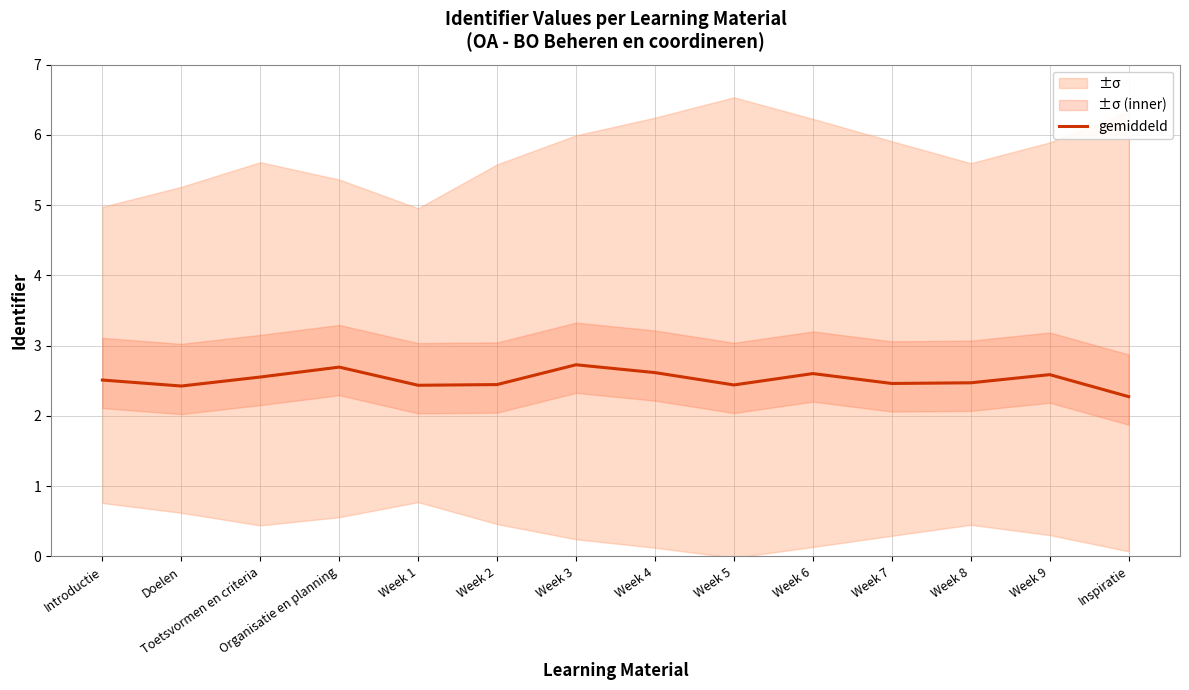

What is the greatest value displayed?

2.7